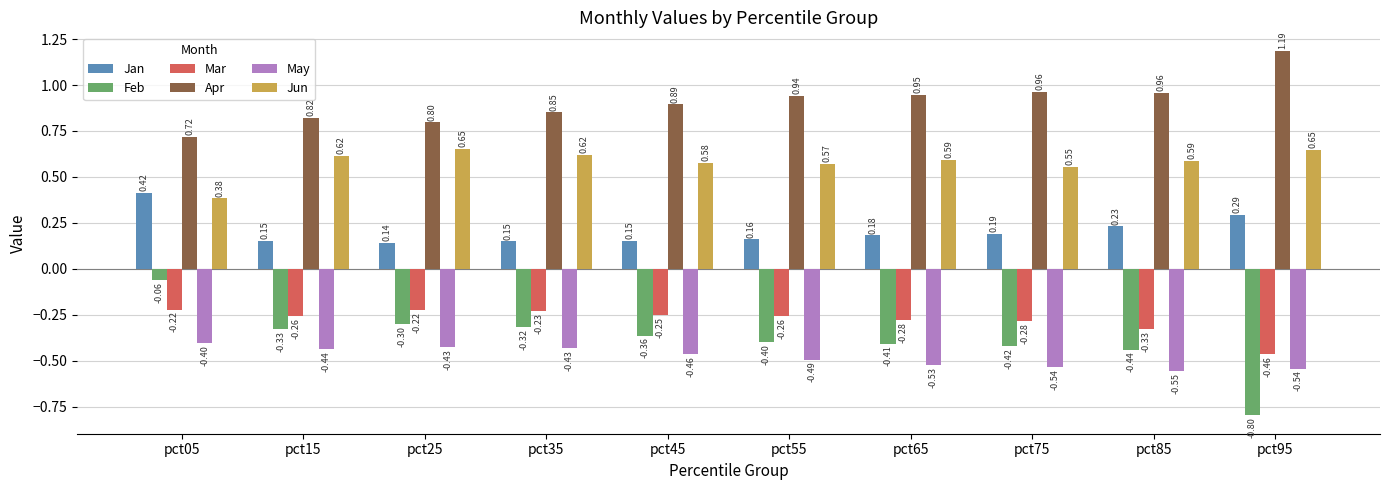

What is the total value across all series at pct65?

0.5